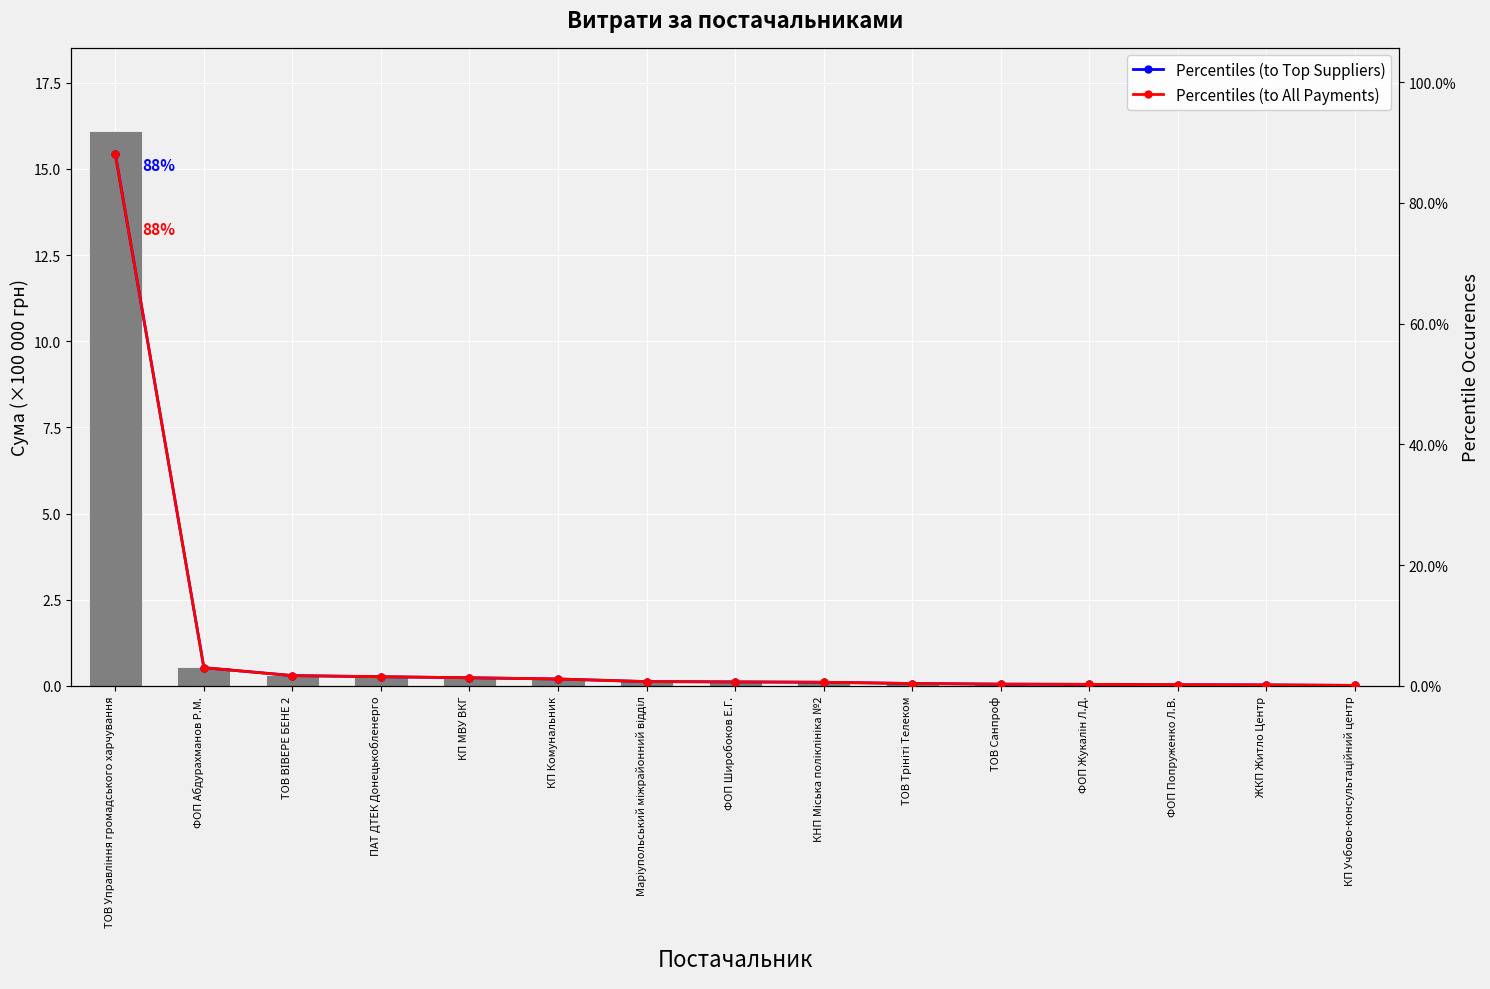

Reading right to left, transcribe all the data shown in this chart.

СУМА (ГРН): 0.0	0.0	0.0	0.0	0.1	0.1	0.1	0.1	0.1	0.2	0.2	0.3	0.3	0.5	16.1
Percentiles (to Top Suppliers): 0.1	0.2	0.2	0.2	0.3	0.4	0.6	0.6	0.7	1.1	1.3	1.5	1.7	3.0	88.1
Percentiles (to All Payments): 0.1	0.2	0.2	0.2	0.3	0.4	0.6	0.6	0.7	1.1	1.3	1.5	1.7	3.0	88.1